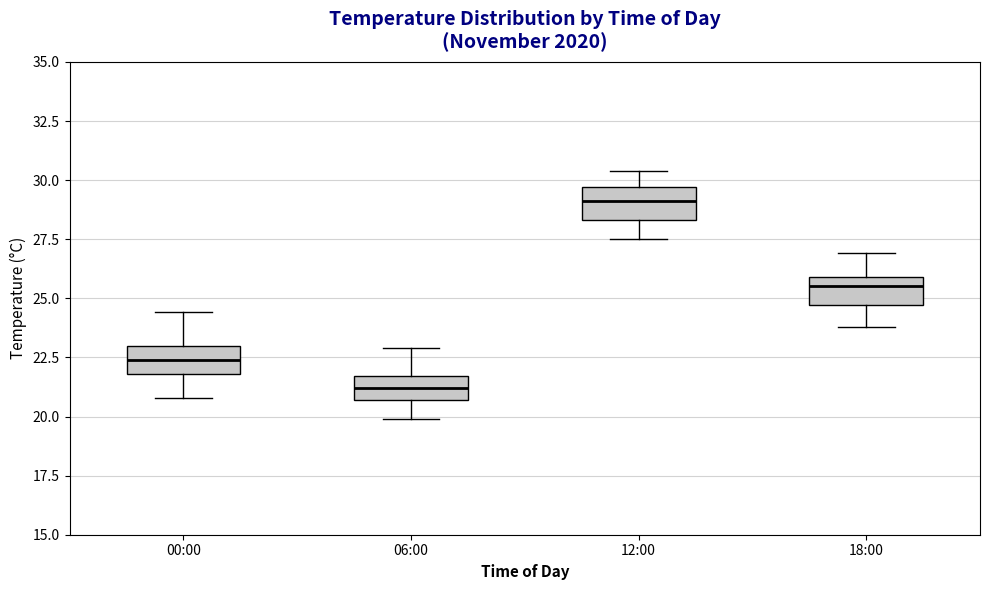

Reading left to right, read every box against the y-axis: the position of its median line, the range the box covers, and the ends of its whiskers. The values are not printed on the chart, so give them approximately, as read against the axis.

00:00: median 22.5, box 22.0 to 23.0, whiskers 21.0 to 24.5
06:00: median 21.0, box 20.5 to 21.5, whiskers 20.0 to 23.0
12:00: median 29.0, box 28.5 to 29.5, whiskers 27.5 to 30.5
18:00: median 25.5, box 24.5 to 26.0, whiskers 24.0 to 27.0